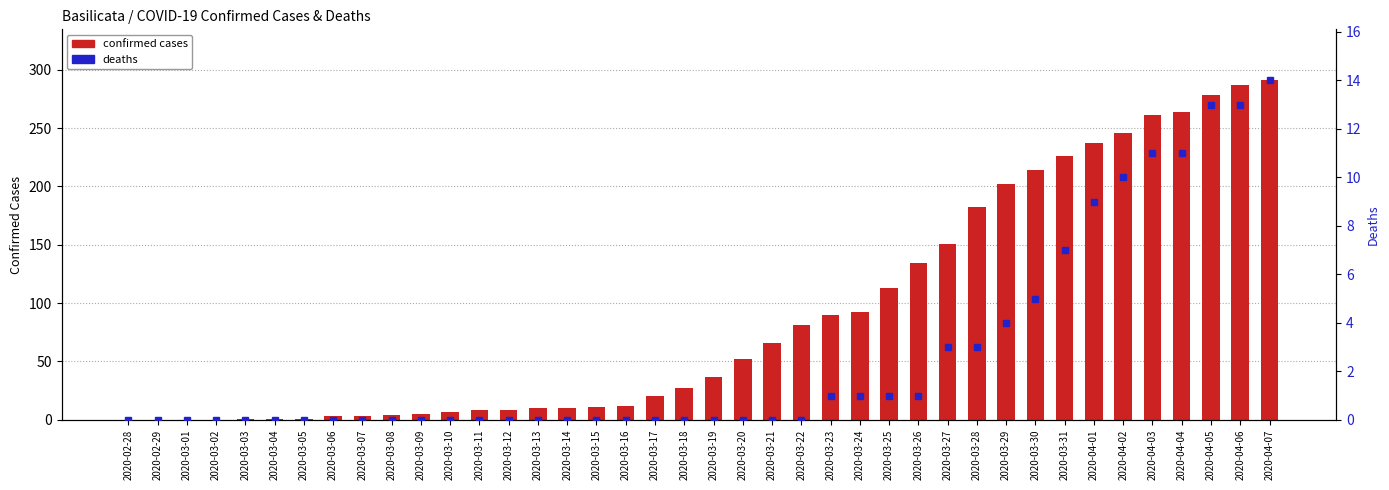

List the labels in order of confirmed cases value, smallest first.

2020-02-28, 2020-02-29, 2020-03-01, 2020-03-02, 2020-03-03, 2020-03-04, 2020-03-05, 2020-03-06, 2020-03-07, 2020-03-08, 2020-03-09, 2020-03-10, 2020-03-11, 2020-03-12, 2020-03-13, 2020-03-14, 2020-03-15, 2020-03-16, 2020-03-17, 2020-03-18, 2020-03-19, 2020-03-20, 2020-03-21, 2020-03-22, 2020-03-23, 2020-03-24, 2020-03-25, 2020-03-26, 2020-03-27, 2020-03-28, 2020-03-29, 2020-03-30, 2020-03-31, 2020-04-01, 2020-04-02, 2020-04-03, 2020-04-04, 2020-04-05, 2020-04-06, 2020-04-07